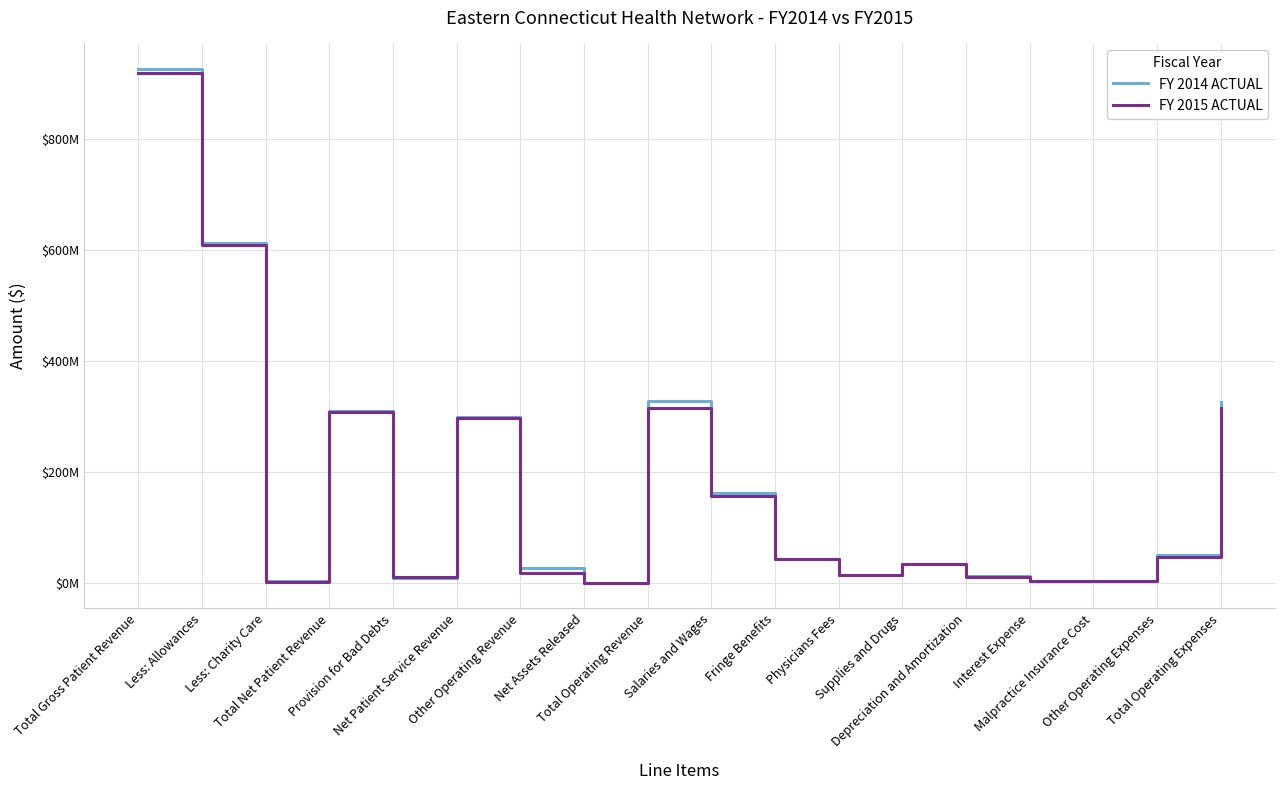

Which series ends up on top after the final intersection of FY 2014 ACTUAL and FY 2015 ACTUAL?

FY 2014 ACTUAL